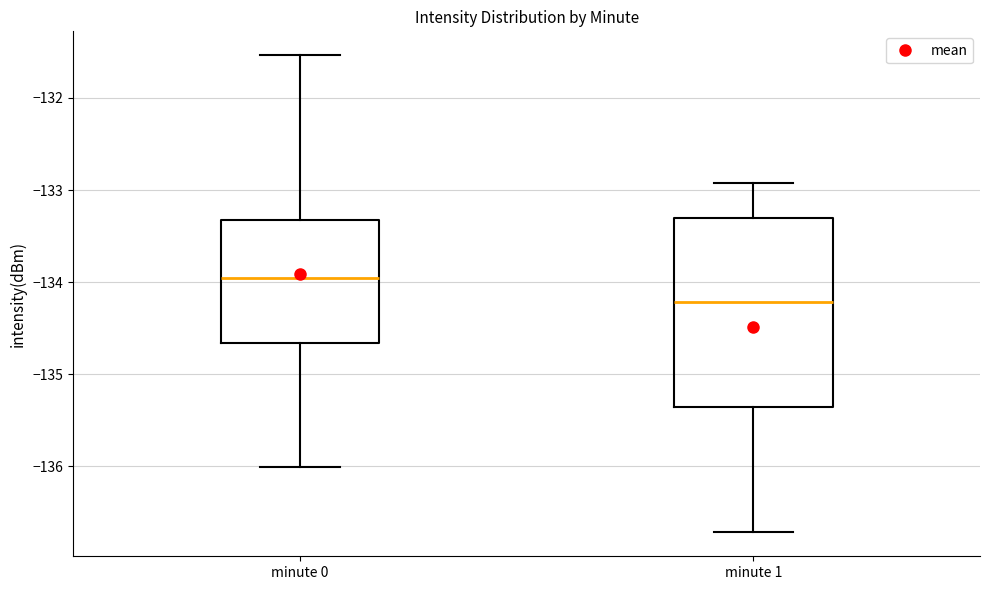

Where does the lower whisker of the box for minute 1 end on the y-axis? The values are not printed on the chart, so give them approximately, as read against the axis.

-136.7